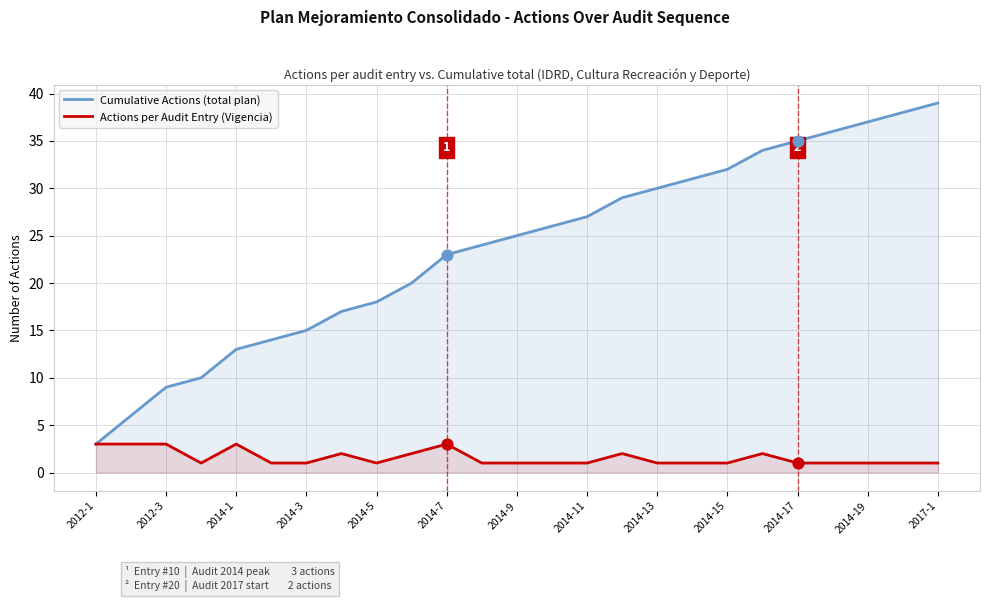

At how many categories does at least one series exceed 11?

21